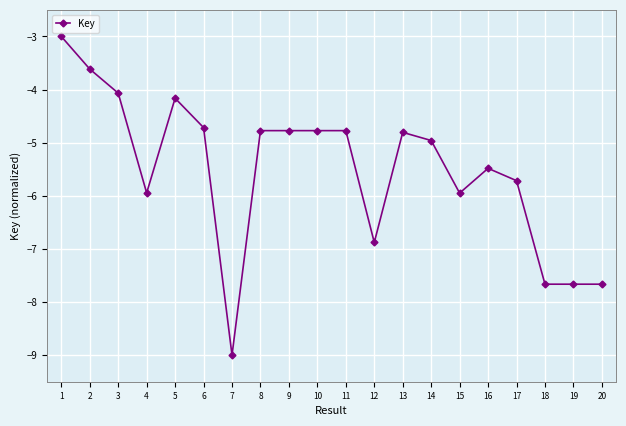

At which label does the data first exceed -4?

1